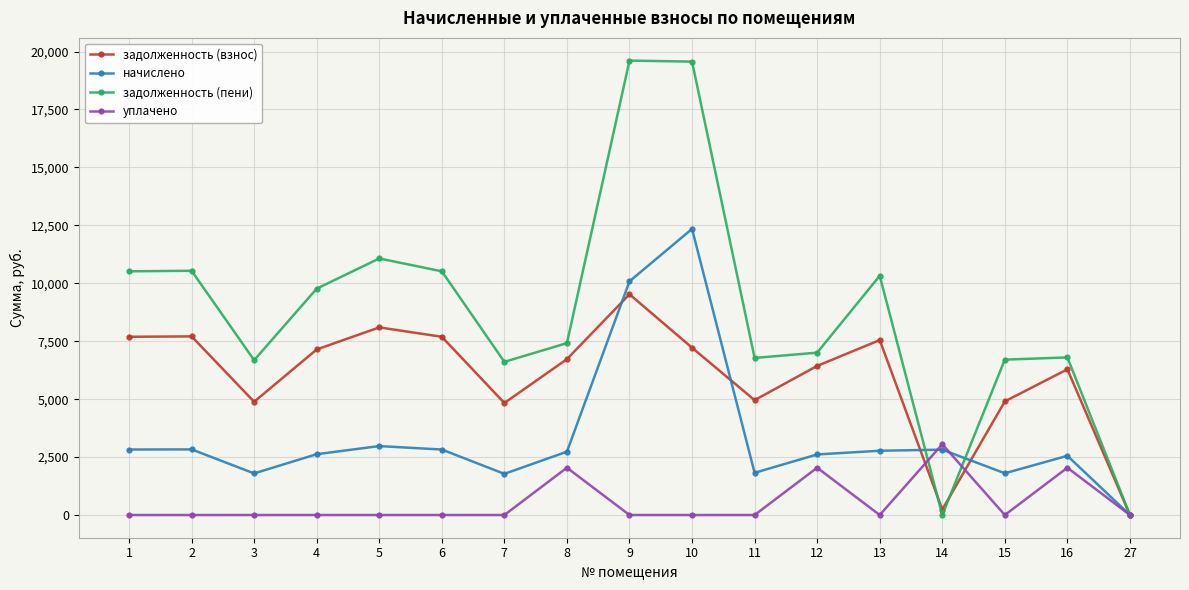

Which series has the largest total across all categories?

задолженность (пени)